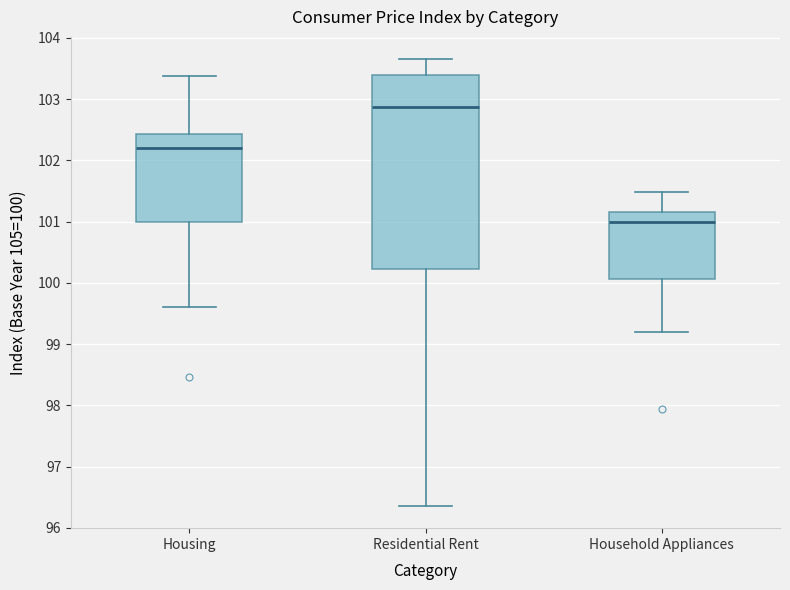

Reading left to right, read every box against the y-axis: the position of its median line, the range the box covers, and the ends of its whiskers. The values are not printed on the chart, so give them approximately, as read against the axis.

Housing: median 102.2, box 101.0 to 102.4, whiskers 99.6 to 103.4
Residential Rent: median 102.9, box 100.2 to 103.4, whiskers 96.4 to 103.7
Household Appliances: median 101.0, box 100.1 to 101.2, whiskers 99.2 to 101.5